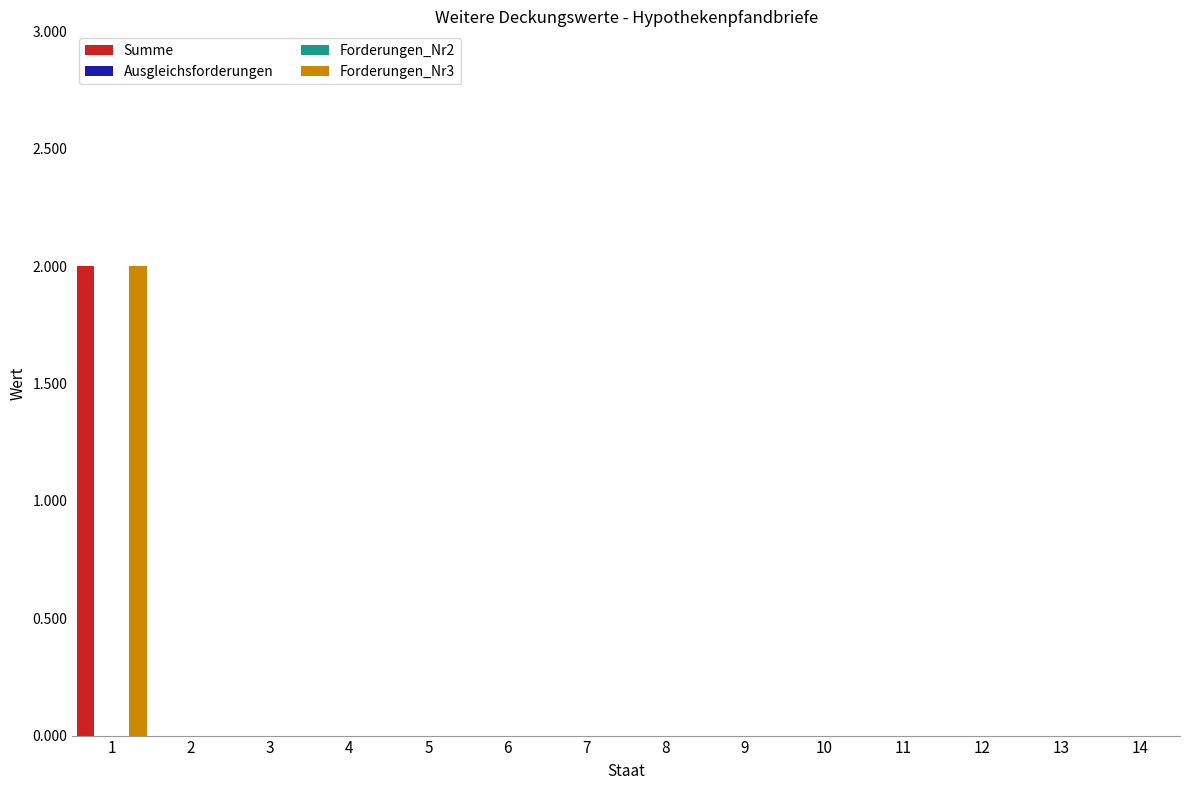

At how many categories does at least one series exceed 0?

1